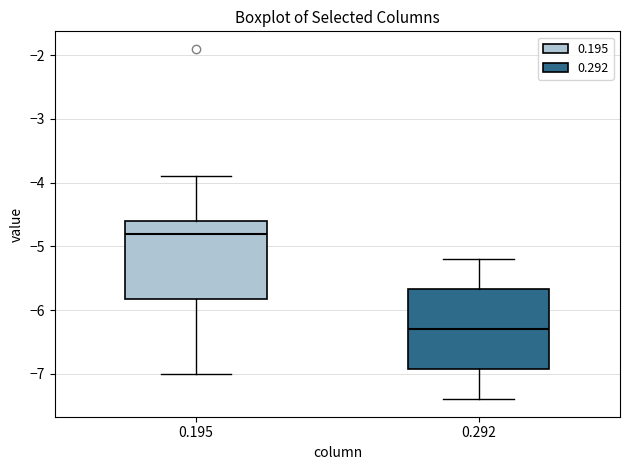

Which box's median line is the lowest?

0.292